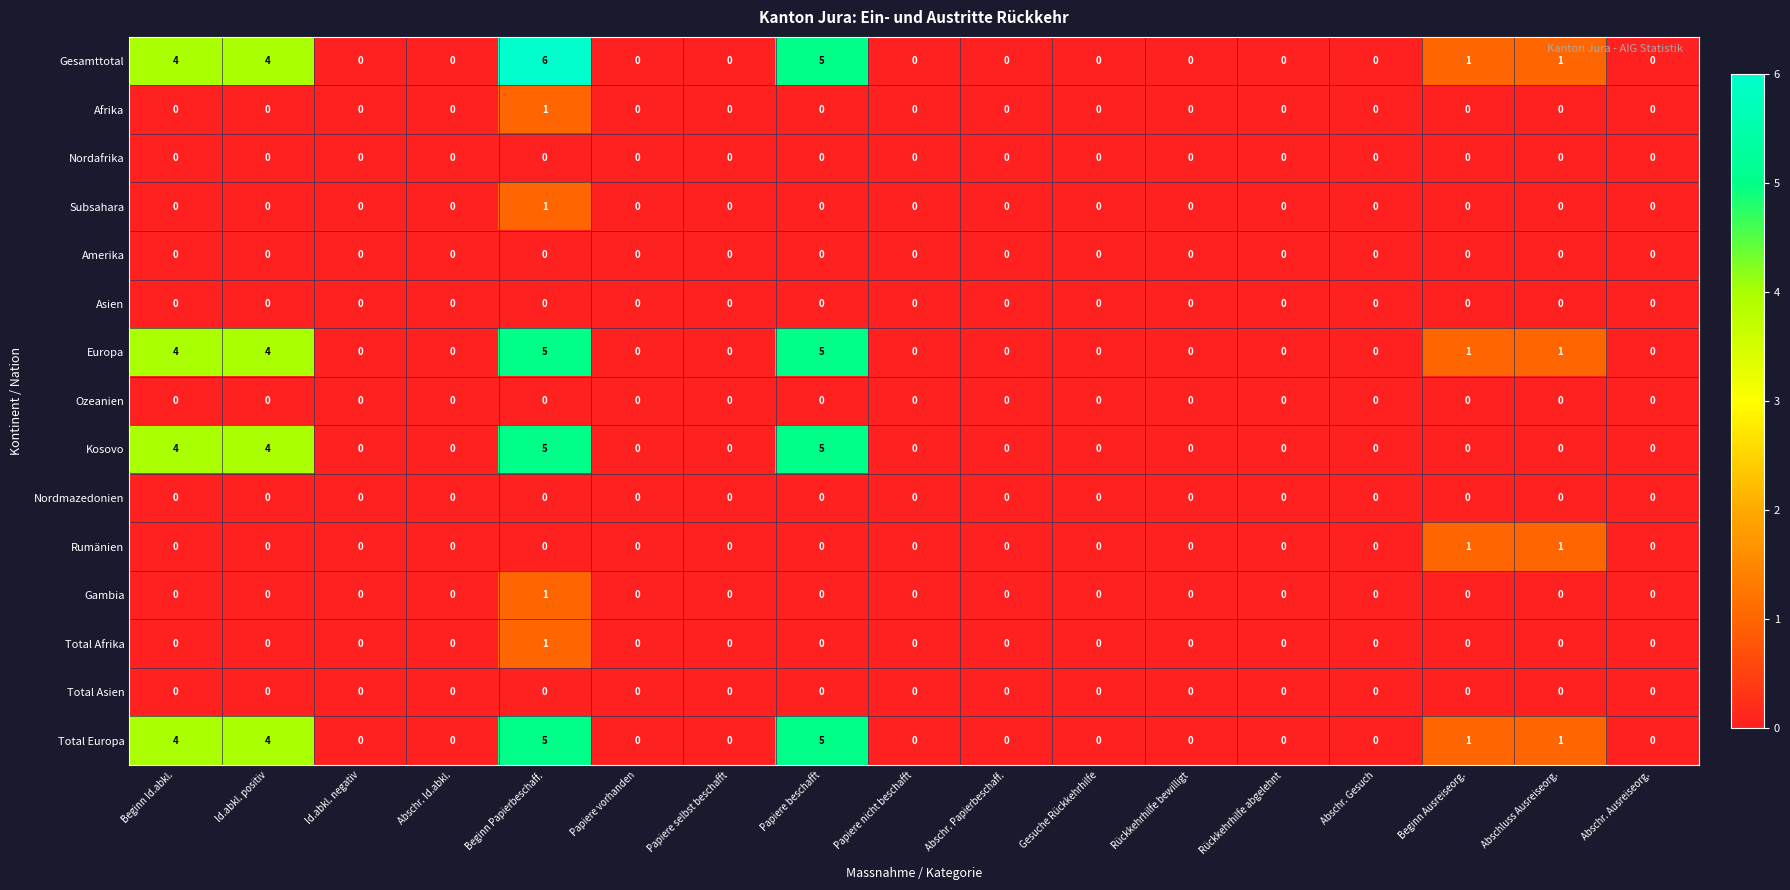

At which category is the sum across all series the highest?

Beginn Papierbeschaff.